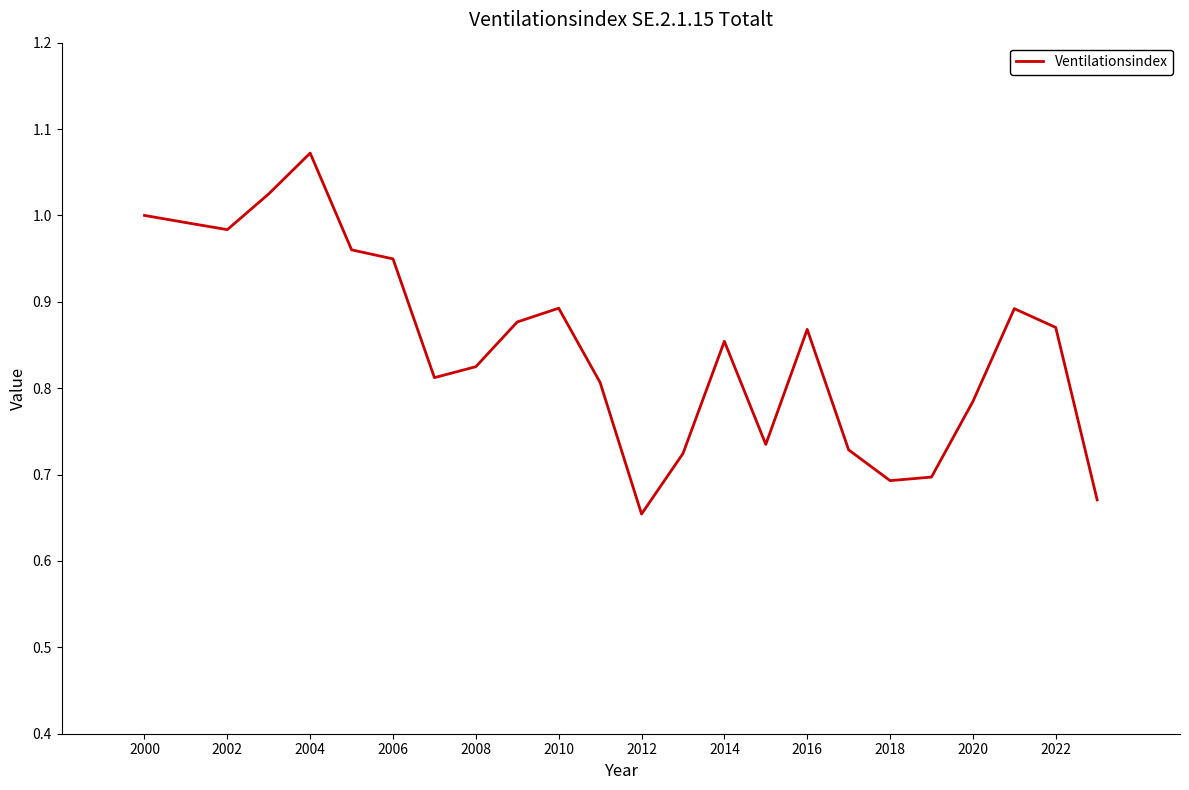

How many lines are shown in the chart?

1